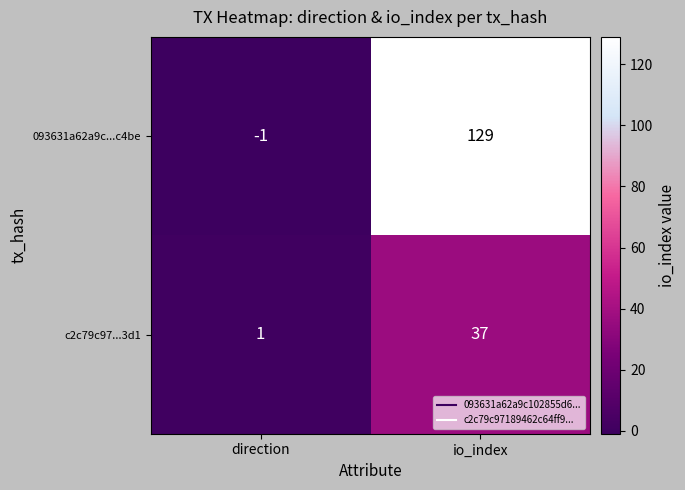

What is the difference between the maximum and minimum values in the 093631a62a9c...c4be series?

130